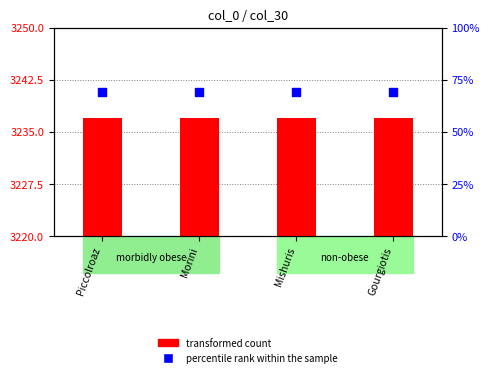

Which series contains the highest Y value?

transformed count